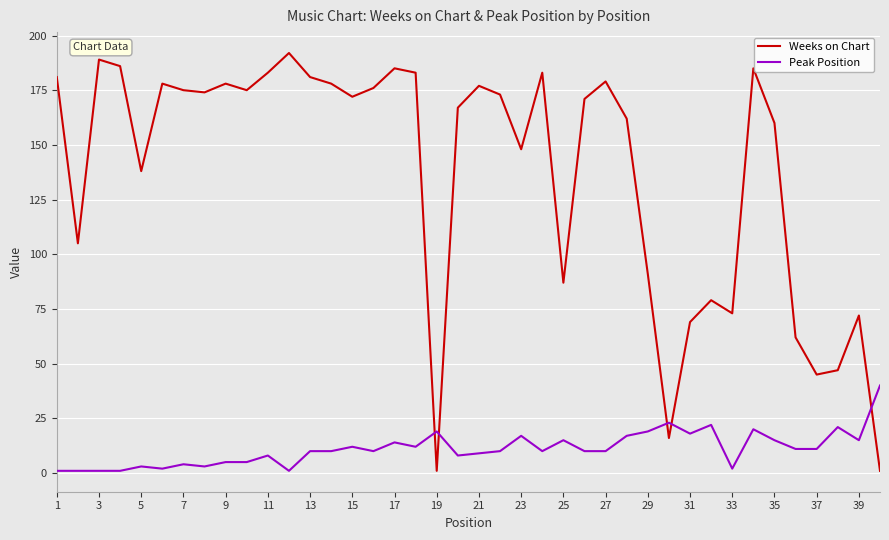

Which series has the largest total across all categories?

Weeks on Chart